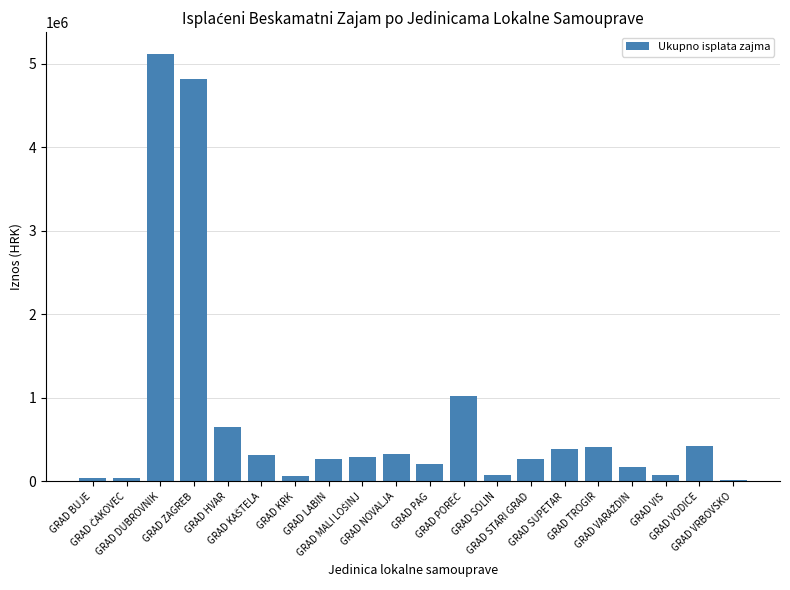

What is the greatest value displayed?

5123100.4